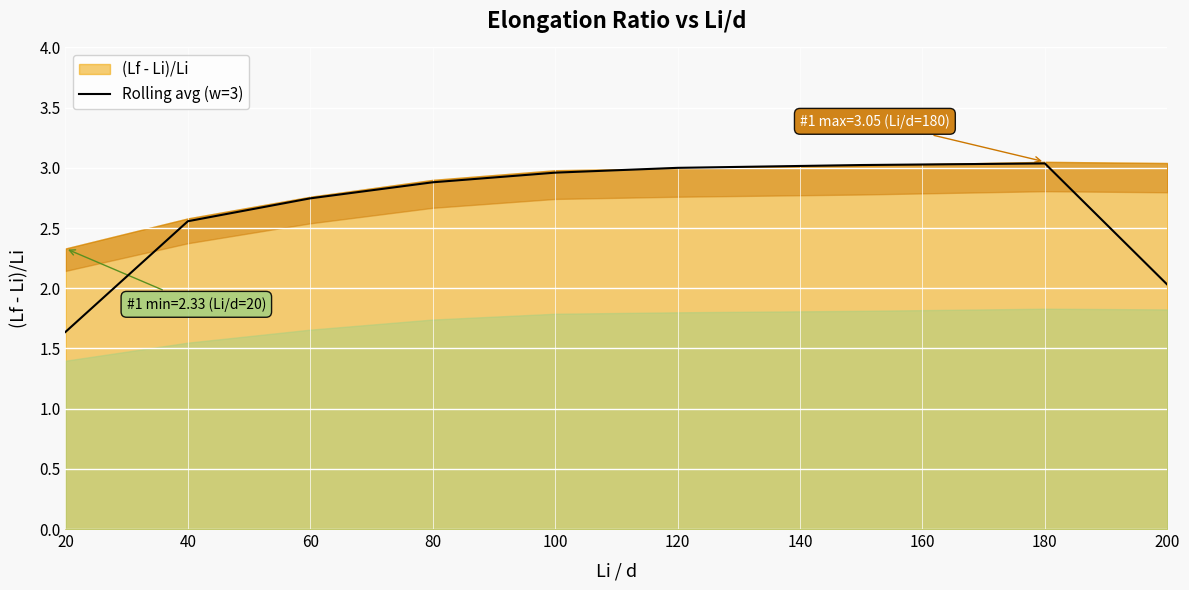

The chart shows a value of 4.0 at 60. True or false?

False